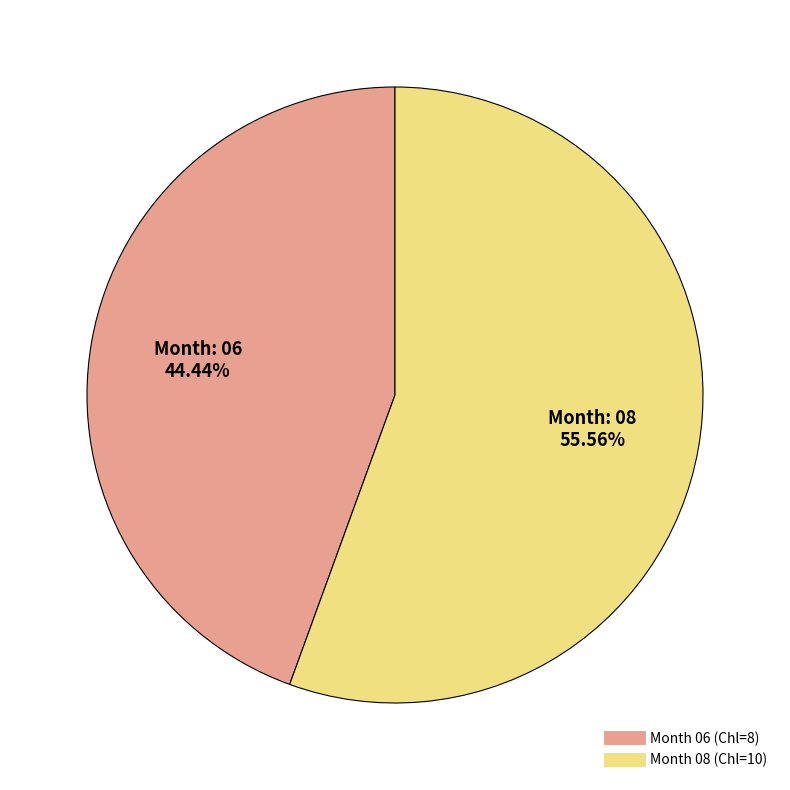

Is there any slice that represents more than half of the pie?

Yes